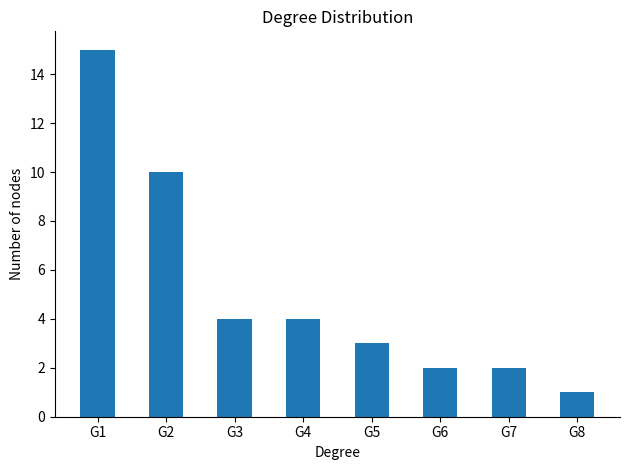

Read the value at G5, to the nearest 5.

5